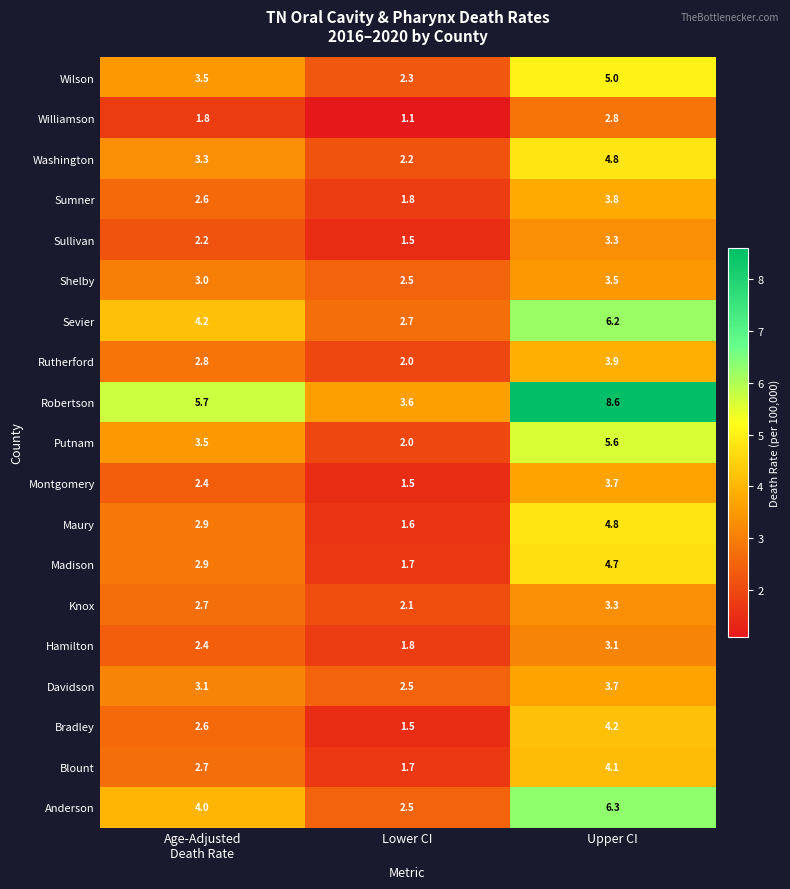

True or false: Putnam has a value of 2.9 at Upper CI.

False